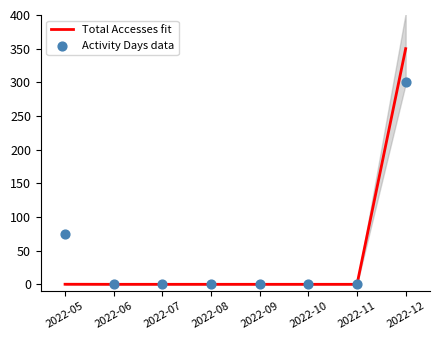

At which category is the sum across all series the highest?

2022-12